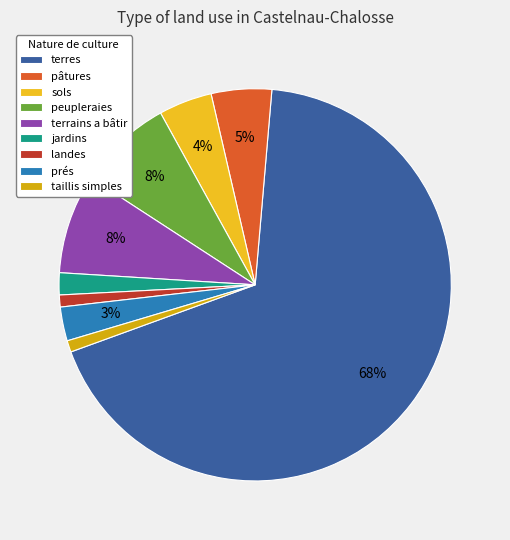

To the nearest percent, what is the difference between the largest and smallest slice percentages?

67%